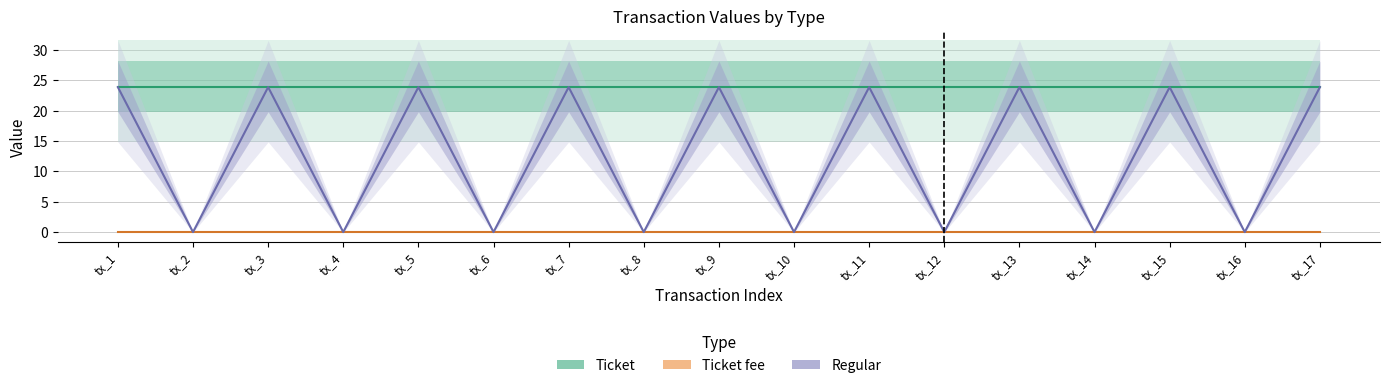

What is the sum of the Ticket values at tx_13 and tx_1?

47.7